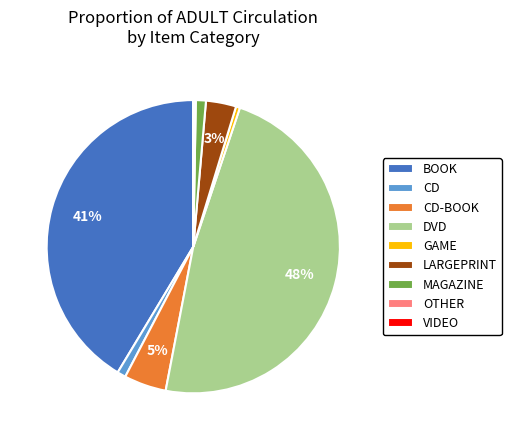

The GAME slice represents 0% of the pie. True or false?

True